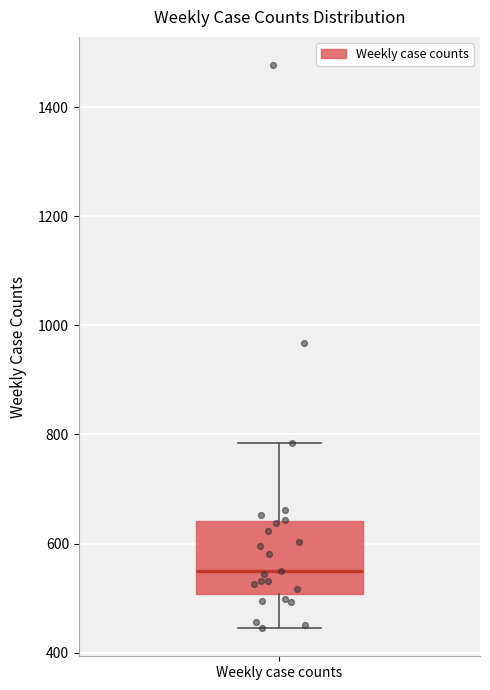

Where does the upper whisker of the box for Weekly case counts end on the y-axis? The values are not printed on the chart, so give them approximately, as read against the axis.

780